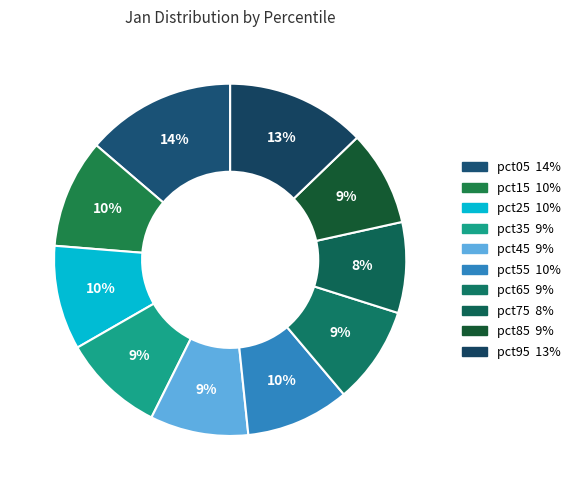

How many slices are in this pie chart?

10